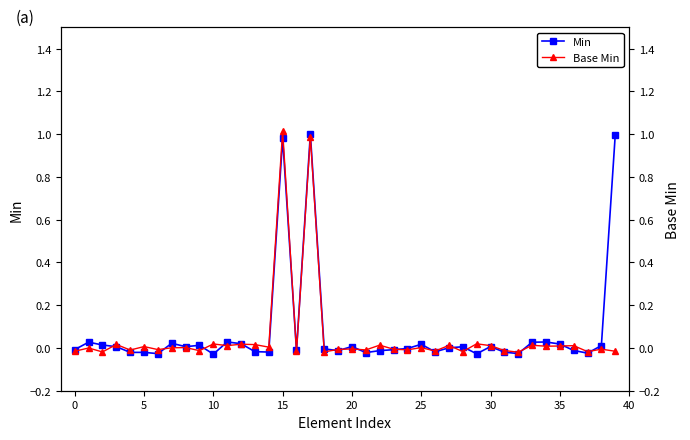

Reading left to right, transcribe all the data shown in this chart.

Min: -0.0	0.0	0.0	0.0	-0.0	-0.0	-0.0	0.0	0.0	0.0	-0.0	0.0	0.0	-0.0	-0.0	1.0	-0.0	1.0	-0.0	-0.0	0.0	-0.0	-0.0	-0.0	-0.0	0.0	-0.0	0.0	0.0	-0.0	0.0	-0.0	-0.0	0.0	0.0	0.0	-0.0	-0.0	0.0	1.0
Base Min: -0.0	-0.0	-0.0	0.0	-0.0	0.0	-0.0	0.0	0.0	-0.0	0.0	0.0	0.0	0.0	0.0	1.0	-0.0	1.0	-0.0	-0.0	-0.0	-0.0	0.0	-0.0	-0.0	0.0	-0.0	0.0	-0.0	0.0	0.0	-0.0	-0.0	0.0	0.0	0.0	0.0	-0.0	-0.0	-0.0